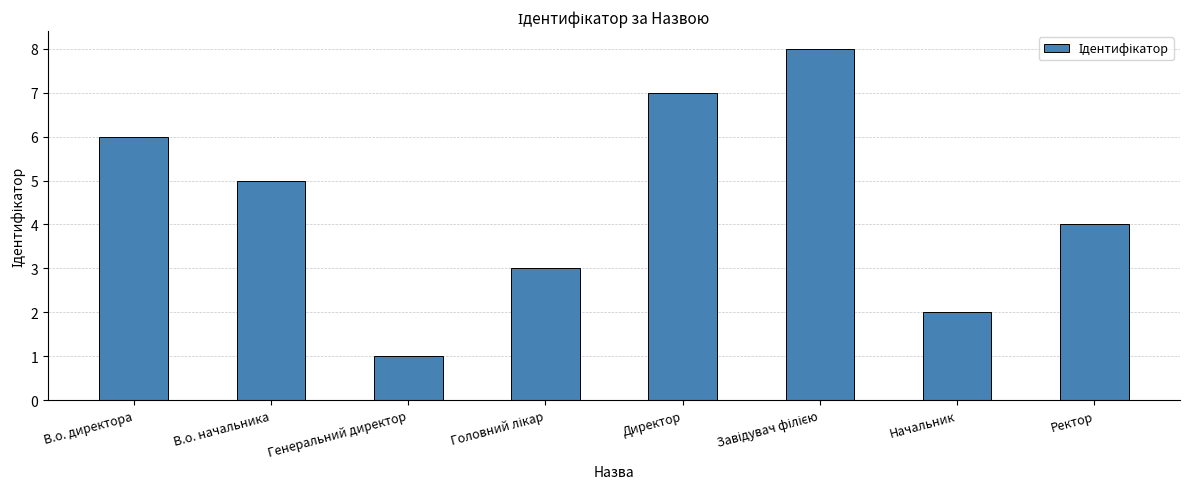

Reading left to right, what are all the values shown in this chart?

6	5	1	3	7	8	2	4